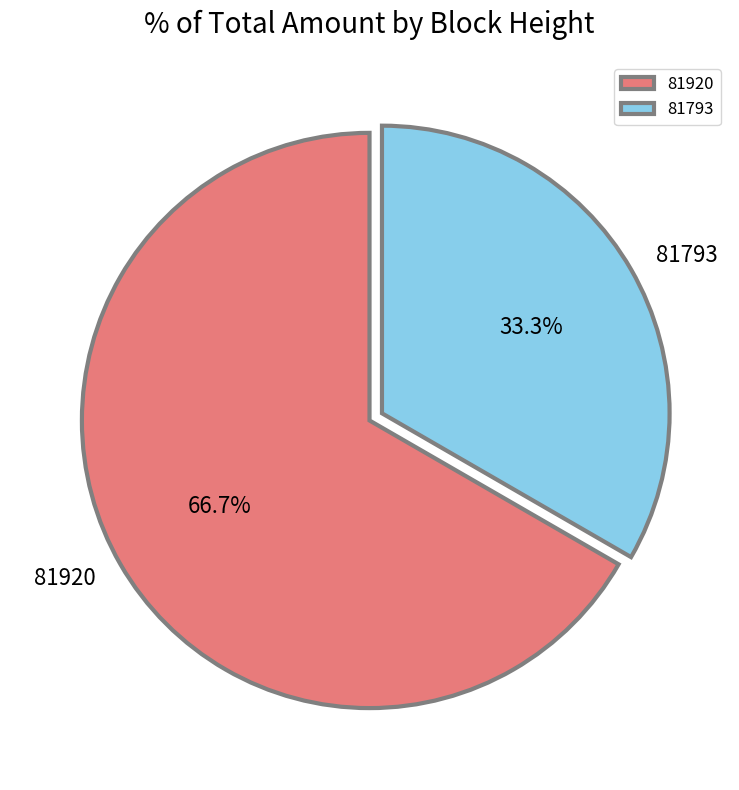

The 81793 slice represents 33% of the pie. True or false?

True